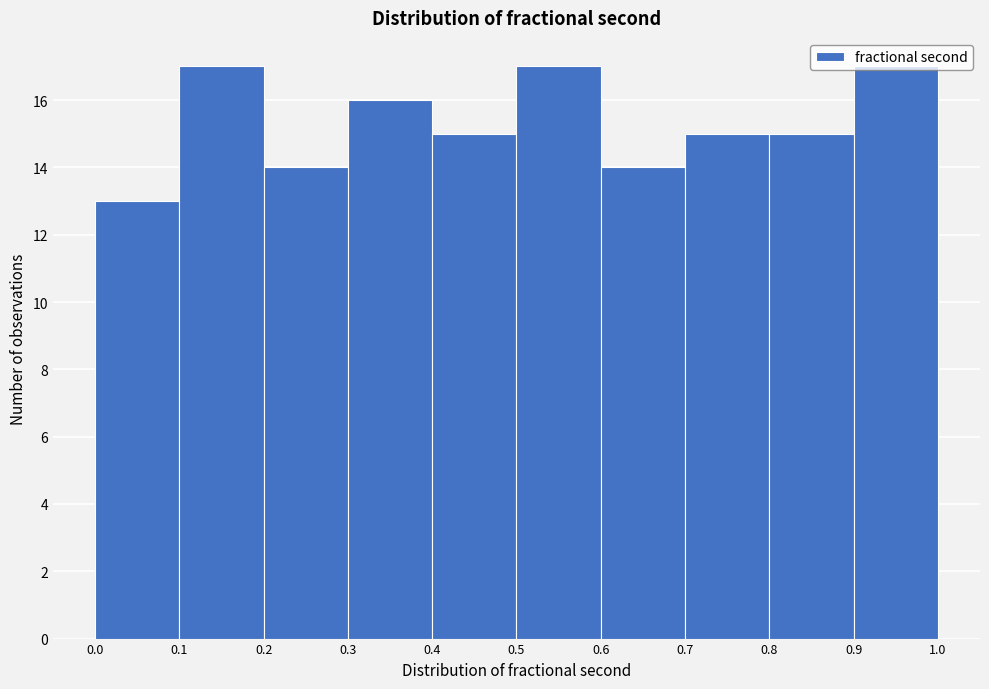

Reading left to right, list every bar in this chart as the range it spans on the x-axis followed by its height. The values are not printed on the chart, so give them approximately, as read against the axis.

0.0 to 0.1: 13
0.1 to 0.2: 17
0.2 to 0.3: 14
0.3 to 0.4: 16
0.4 to 0.5: 15
0.5 to 0.6: 17
0.6 to 0.7: 14
0.7 to 0.8: 15
0.8 to 0.9: 15
0.9 to 1.0: 17